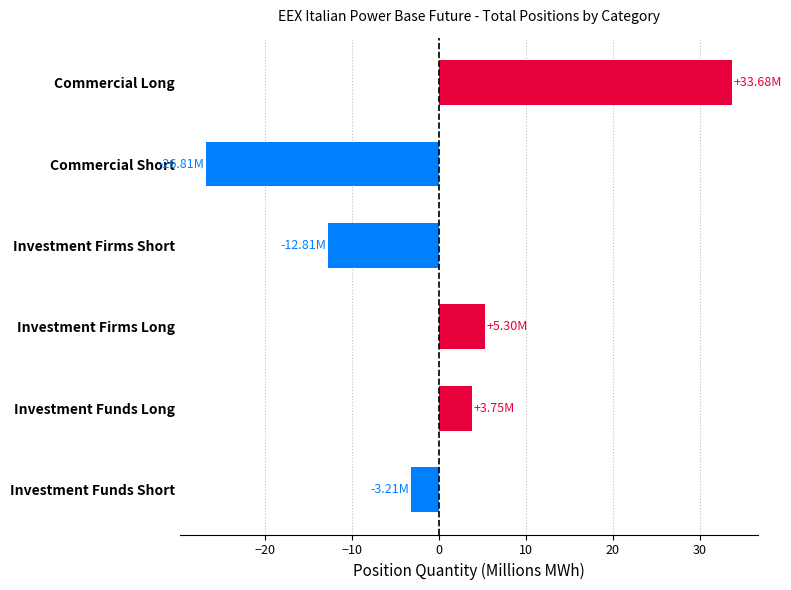

How many data points does each series have?

6